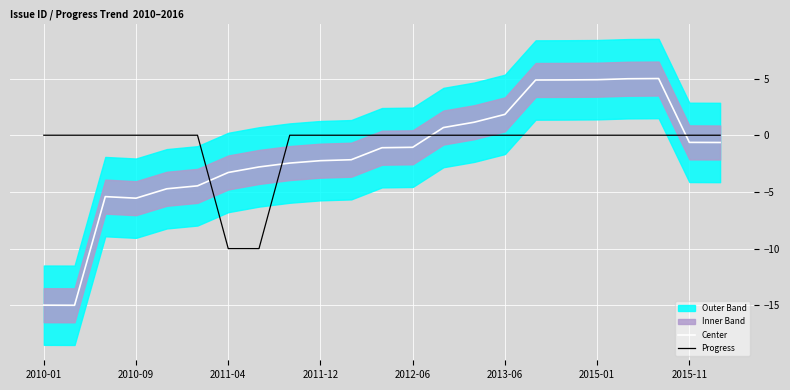

True or false: Center and Progress cross at least once.

True